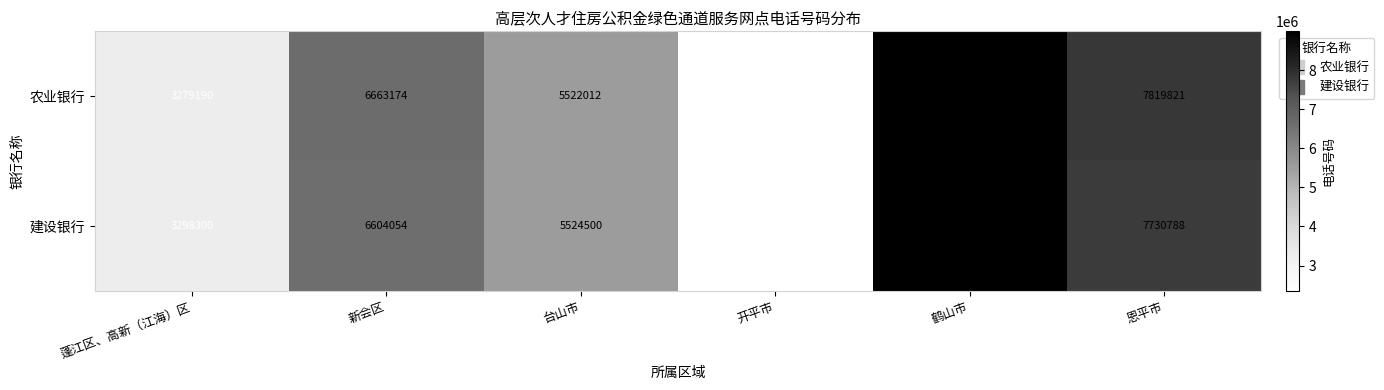

How many categories are shown in the chart?

6